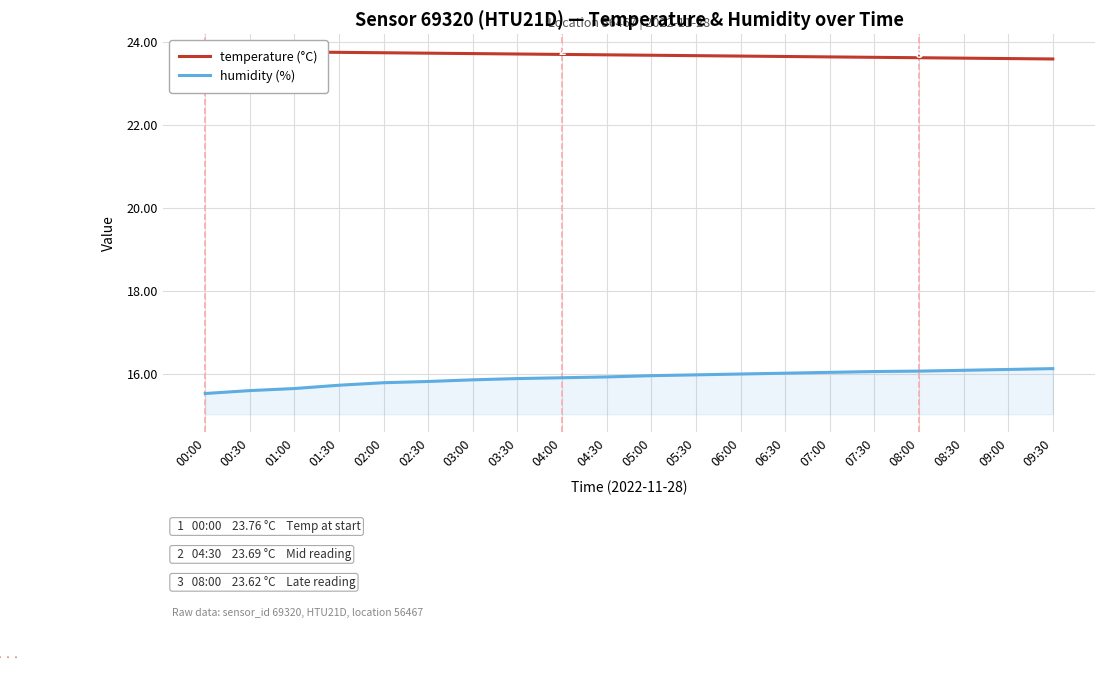

What position from the left is 08:30?

18